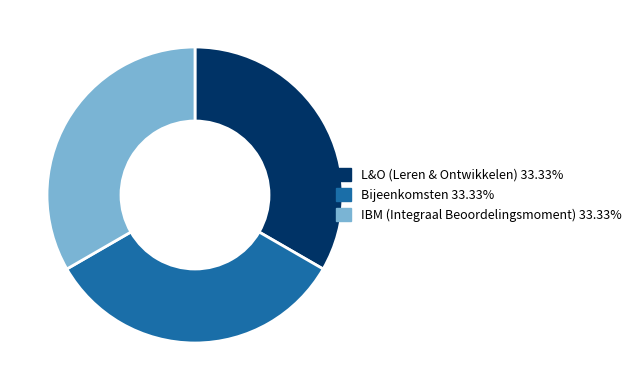

Is there a majority slice in this chart?

No